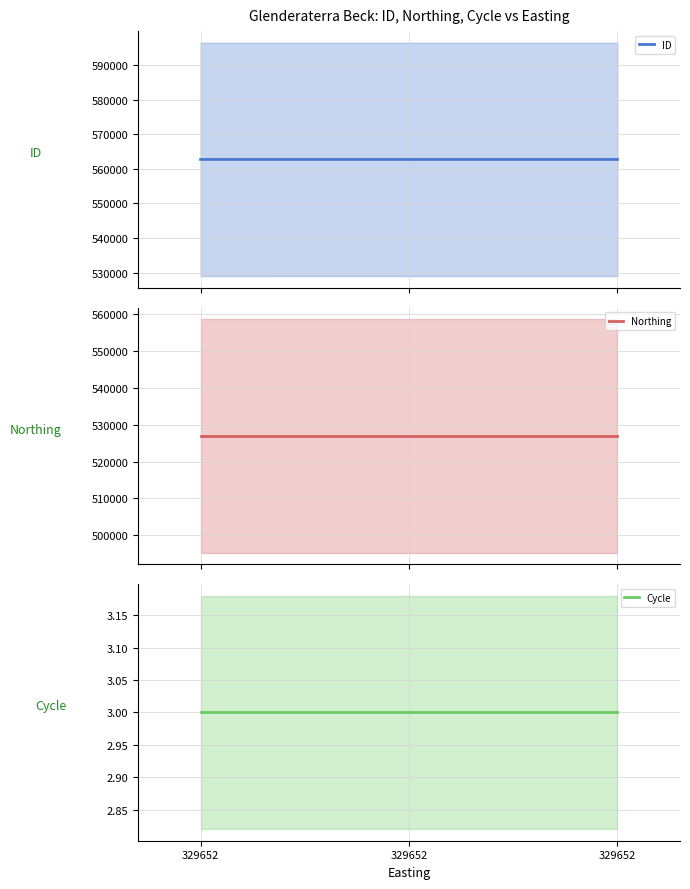

The Northing series shows 526934 at 329652. True or false?

True